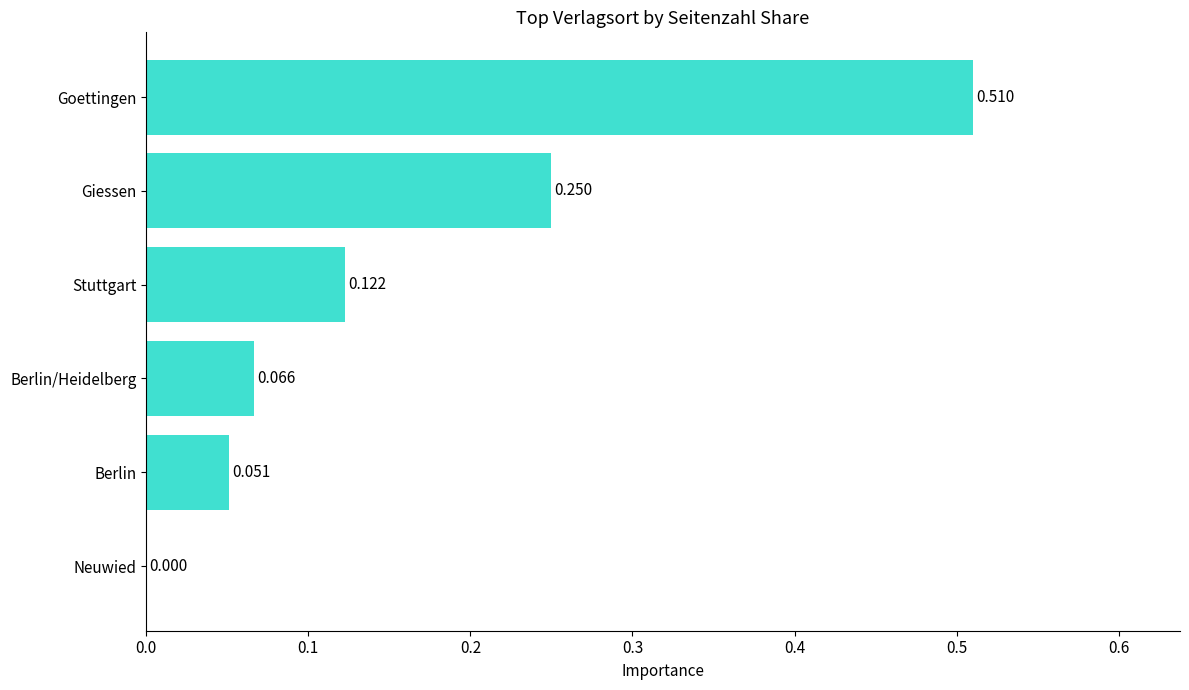

How many data points does each series have?

6